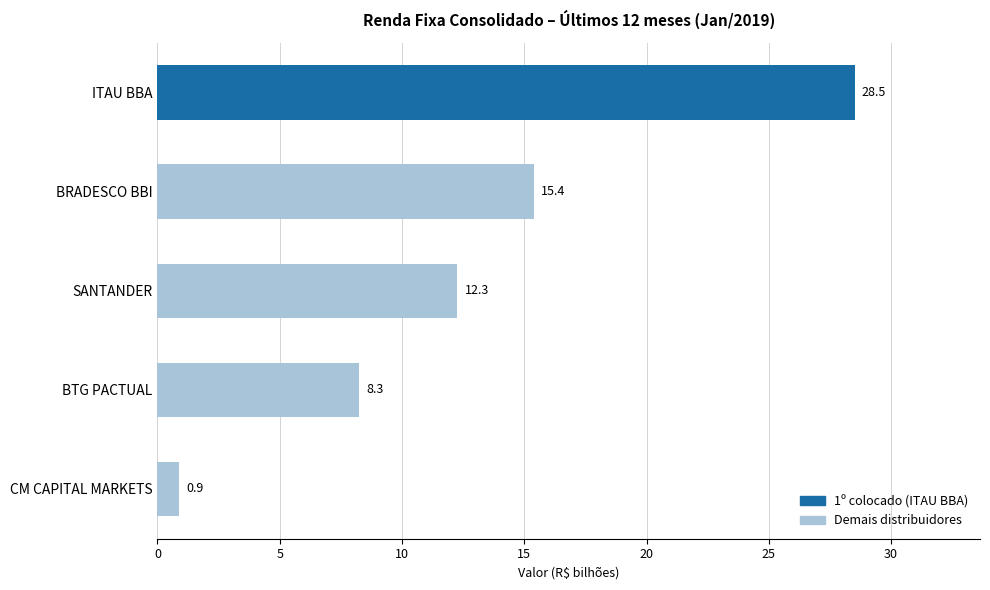

The chart shows a value of 3.0 at BTG PACTUAL. True or false?

False